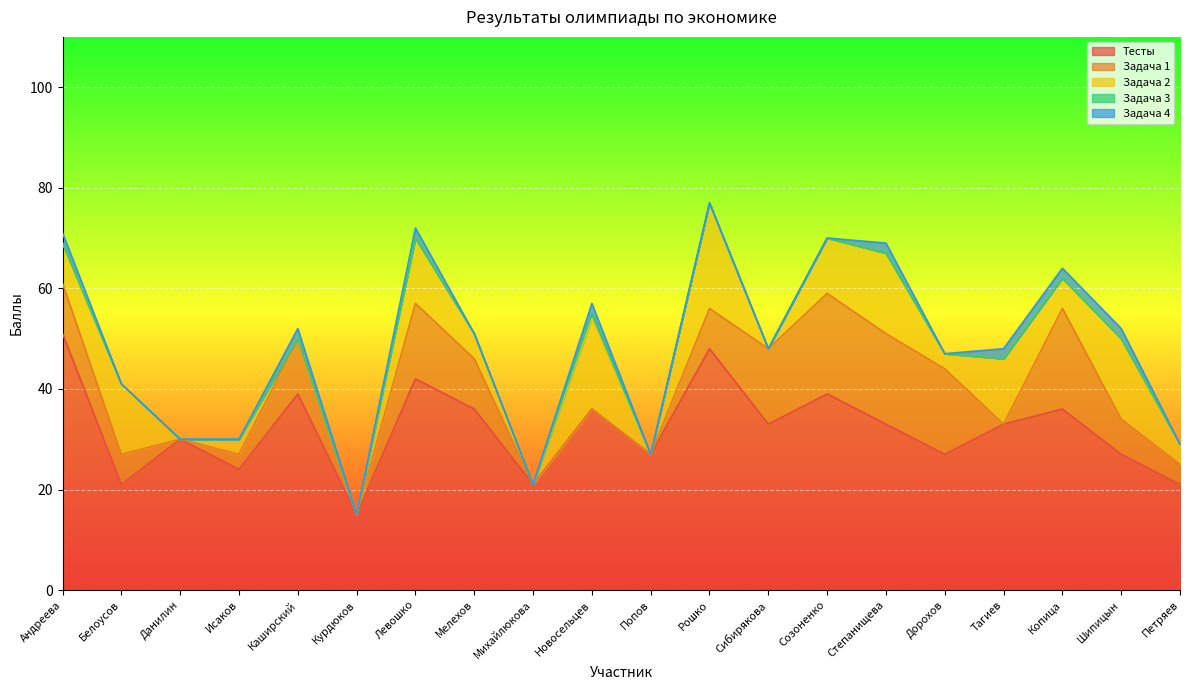

At which category is the sum across all series the highest?

Рошко